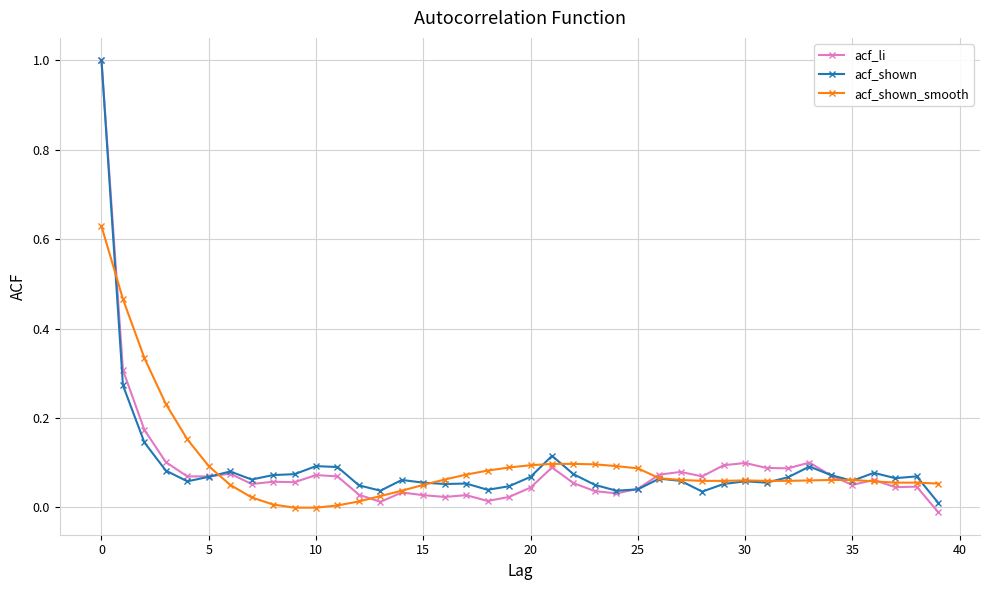

What is the highest value of the acf_shown series?

1.0